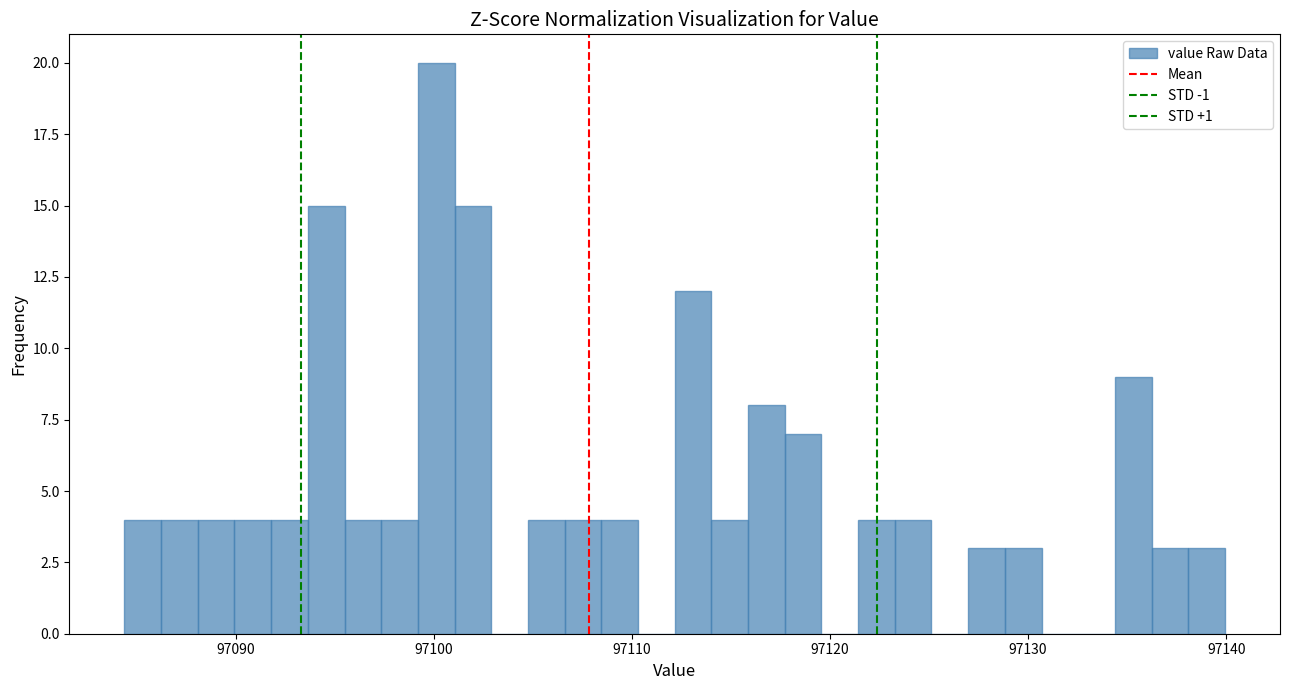

Read against the x-axis, roughly where is the centre of the tallest bar?

97100